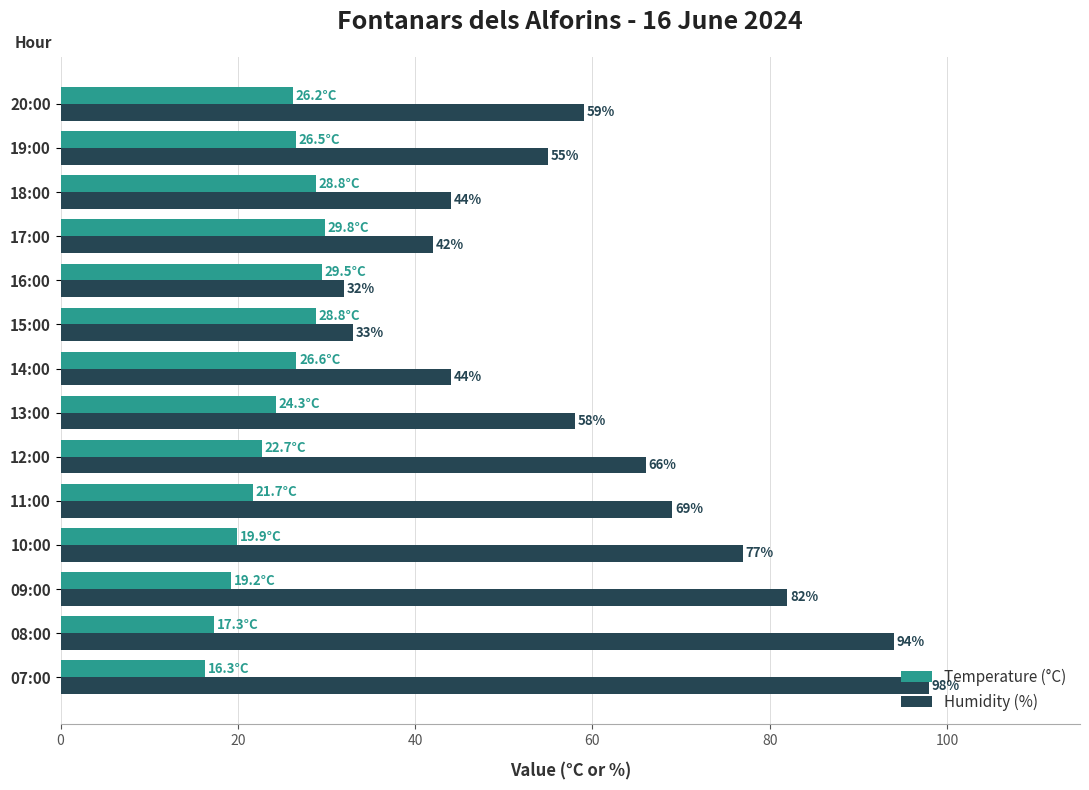

What is the greatest value displayed?

98.0